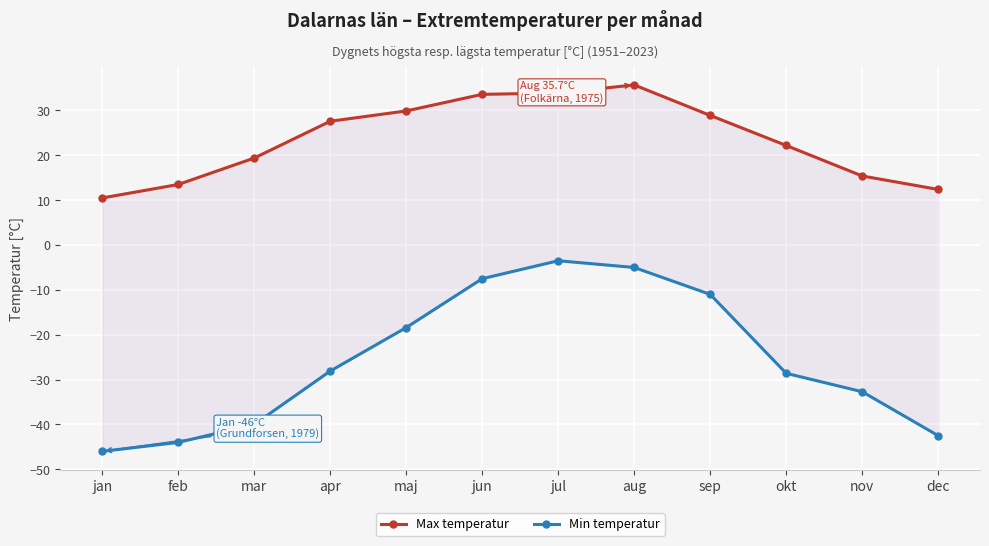

Which series has the largest total across all categories?

Max temperatur